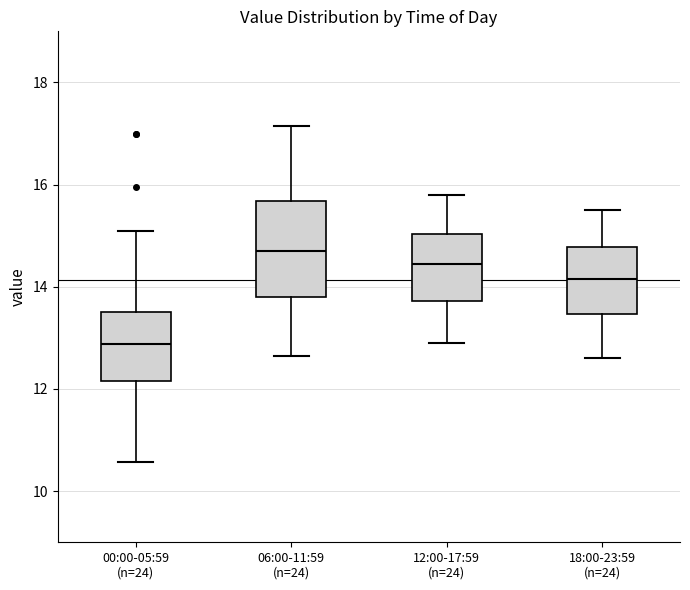

Which box has the lowest median line?

00:00-05:59 (n=24)